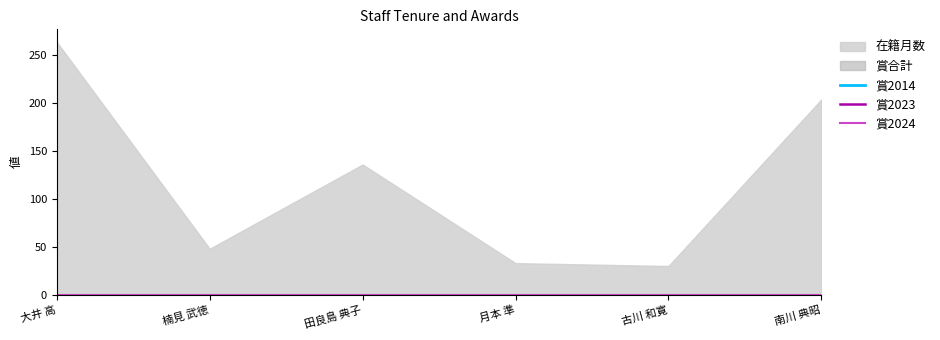

How many data points does each series have?

6